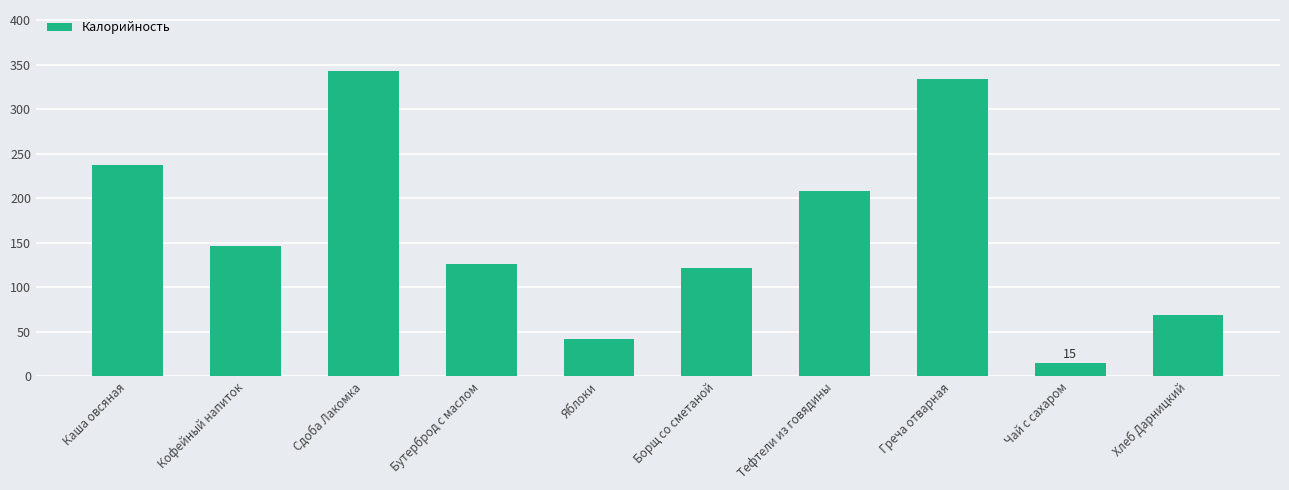

Approximately how many times larger is the value at Хлеб Дарницкий compared to Чай с сахаром?

4.6